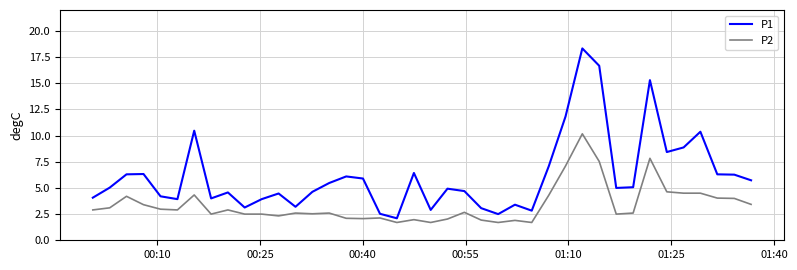

Does the chart have visible grid lines?

Yes